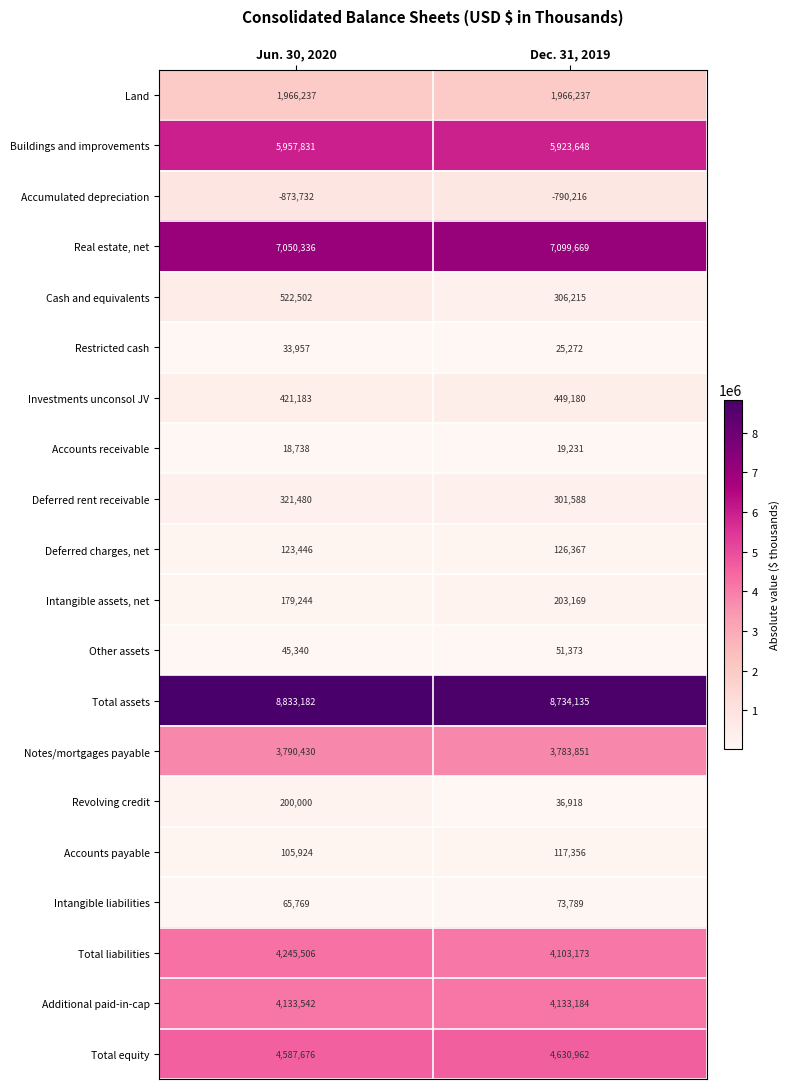

Is it true that Deferred charges, net equals 126367 at Dec. 31, 2019?

True